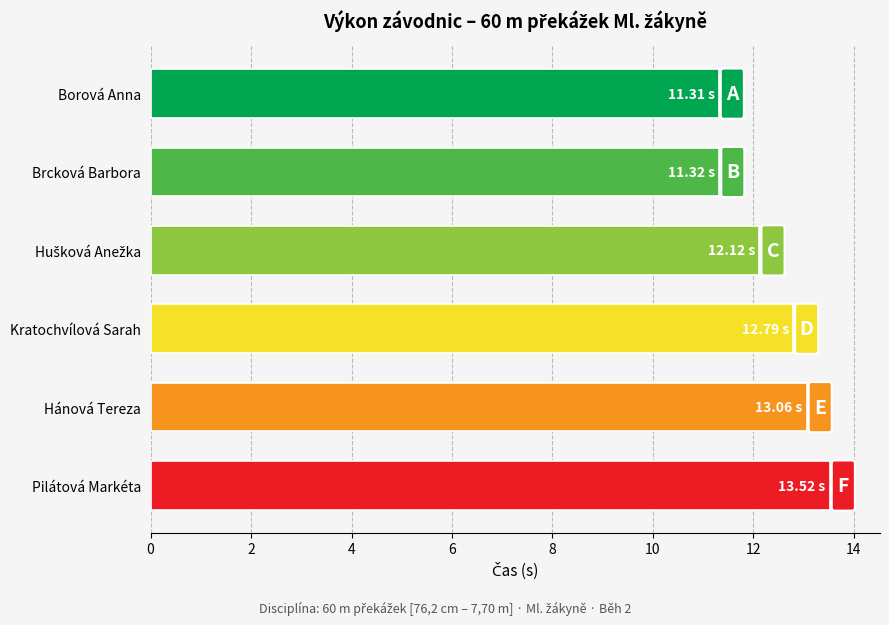

What is the label of the 1st bar from the bottom?

Pilátová Markéta